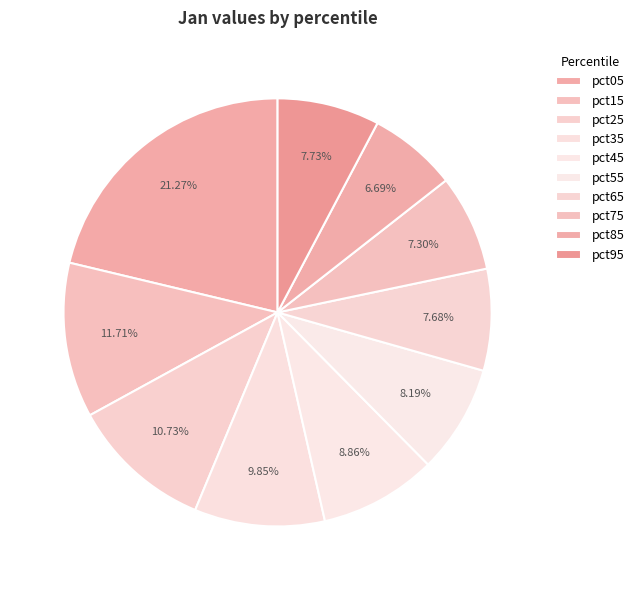

What percentage is the pct85 slice, to the nearest percent?

7%